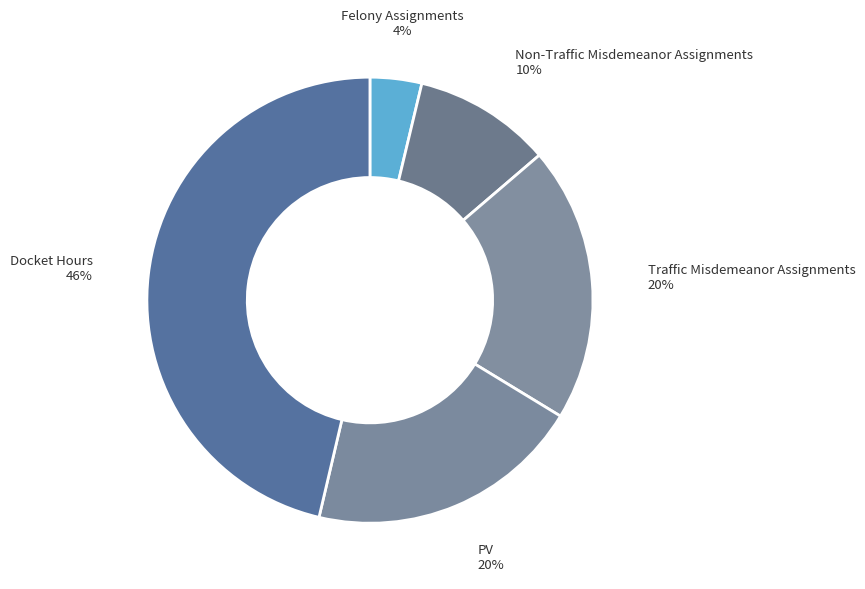

Which slice is the smallest?

Felony Assignments